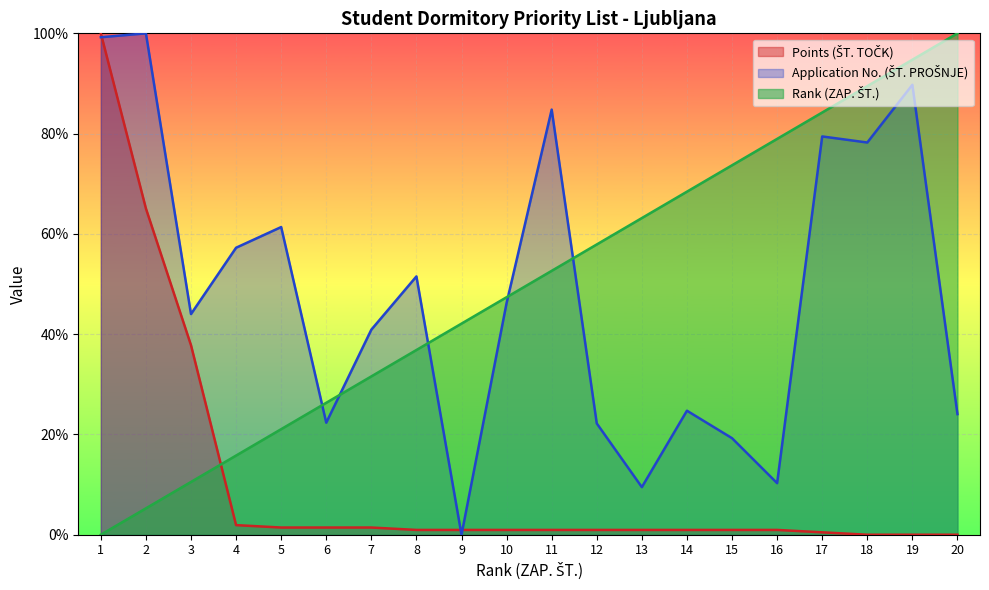

Rank the series at 5 from highest to lowest value.

Application Numbers, Rank, Points Distribution